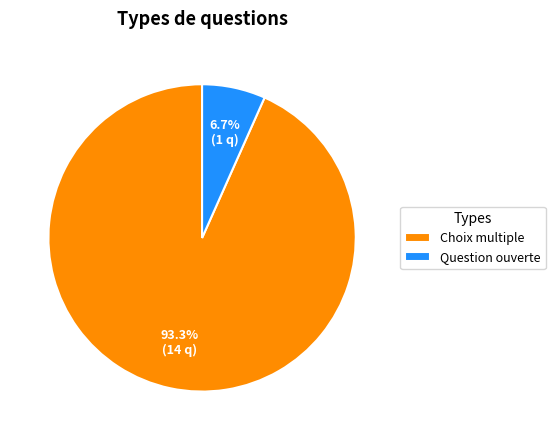

To the nearest percent, what portion does Question ouverte represent?

7%